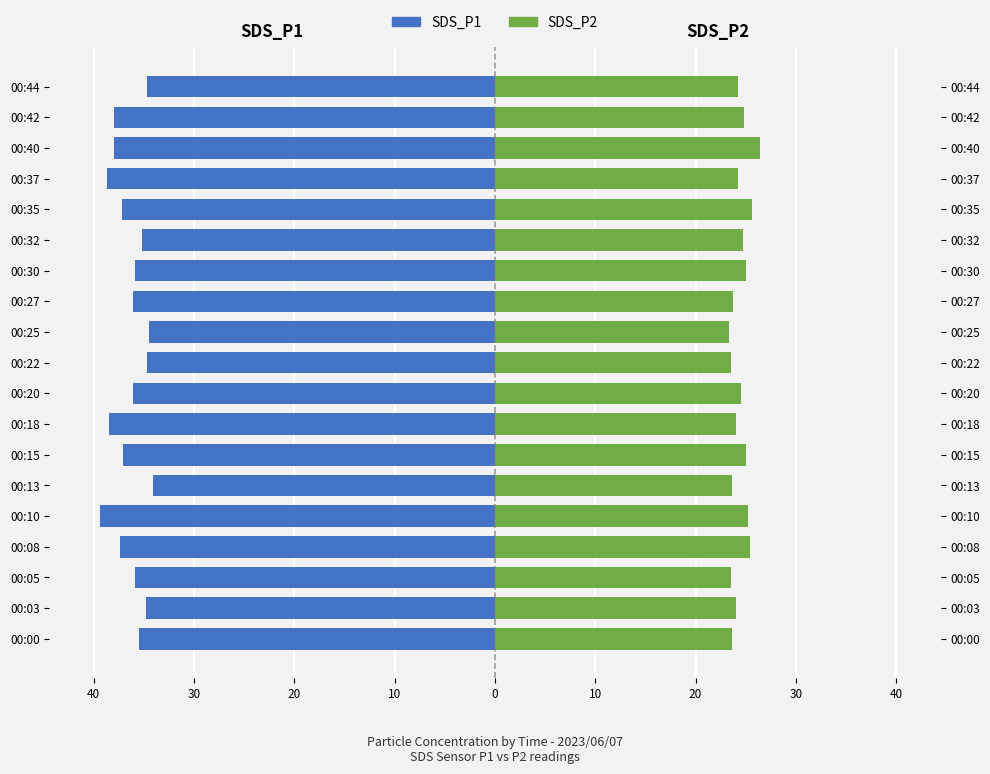

What is the difference between the second highest and second lowest values in the SDS_P1 series?

4.2